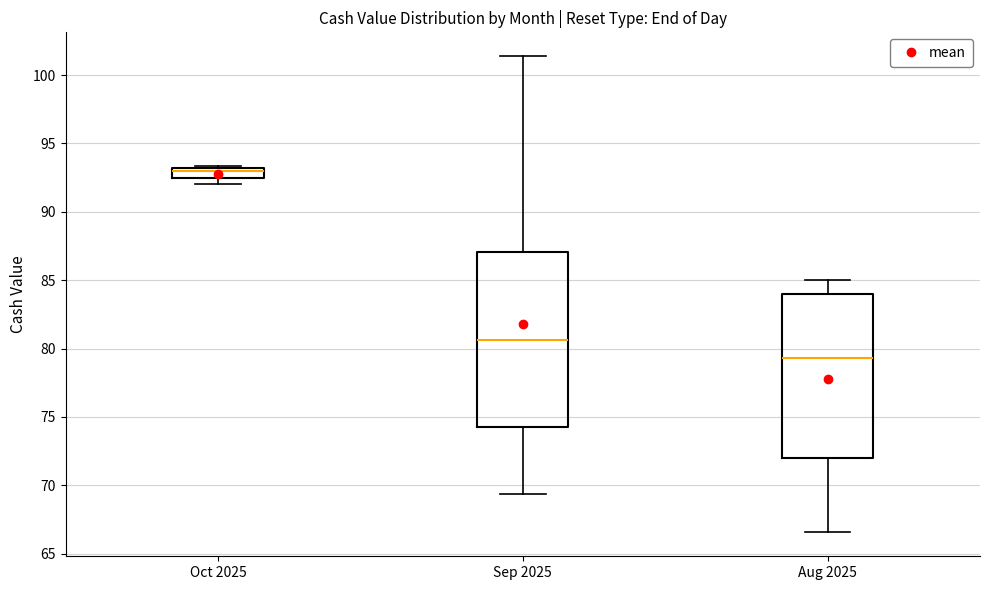

Which box's median line is the highest?

Oct 2025